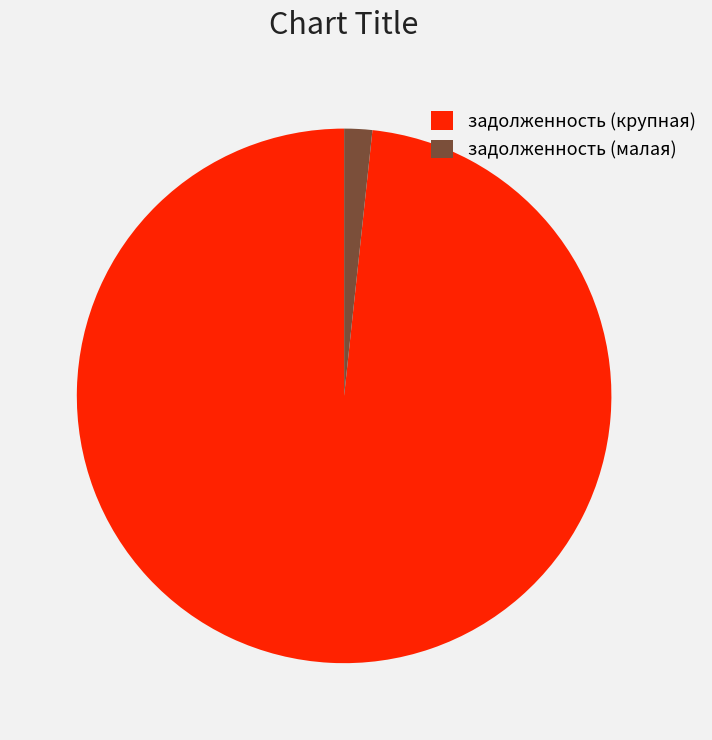

Which slice is the smallest?

задолженность (малая)